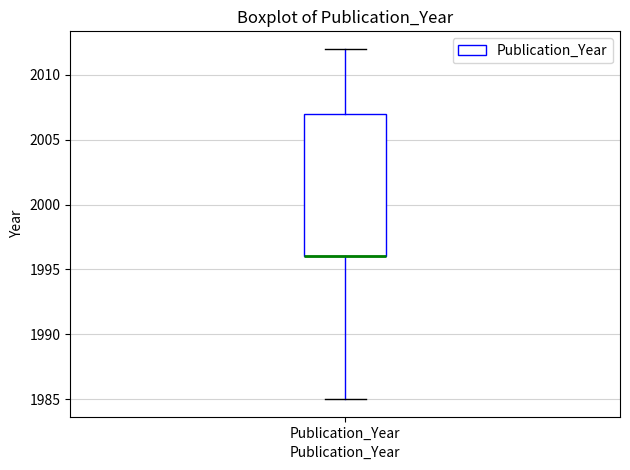

Read this box plot against the y-axis: the position of the median line, the range covered by the box, and the ends of both whiskers. The values are not printed on the chart, so give them approximately, as read against the axis.

median 1996 (drawn on the box's lower edge), box 1996 to 2007, whiskers 1985 to 2012